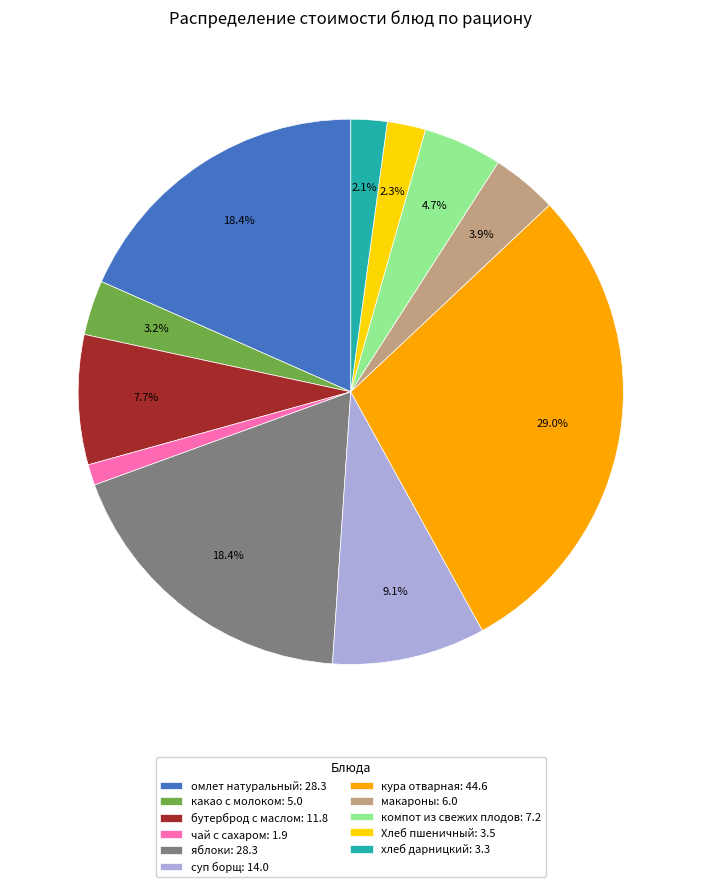

What is the largest slice in the pie chart?

кура отварная